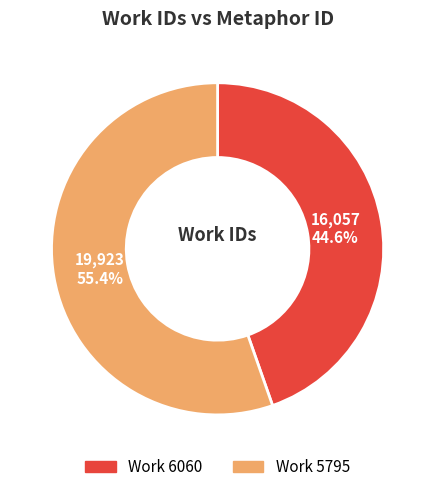

Is there a majority slice in this chart?

Yes